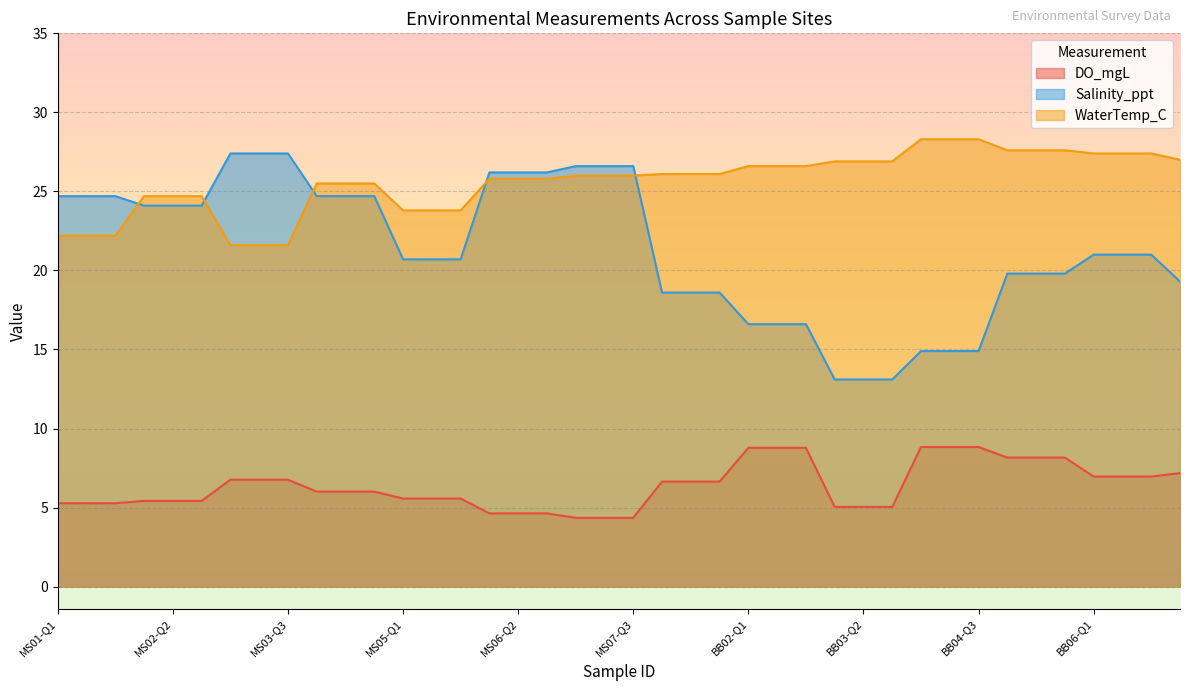

Reading left to right, list all the values displayed in this chart.

DO_mgL: MS01-Q1=5.3	MS01-Q2=5.3	MS01-Q3=5.3	MS02-Q1=5.4	MS02-Q2=5.4	MS02-Q3=5.4	MS03-Q1=6.8	MS03-Q2=6.8	MS03-Q3=6.8	MS04-Q1=6.0	MS04-Q2=6.0	MS04-Q3=6.0	MS05-Q1=5.6	MS05-Q2=5.6	MS05-Q3=5.6	MS06-Q1=4.6	MS06-Q2=4.6	MS06-Q3=4.6	MS07-Q1=4.3	MS07-Q2=4.3	MS07-Q3=4.3	BB01-Q1=6.6	BB01-Q2=6.6	BB01-Q3=6.6	BB02-Q1=8.8	BB02-Q2=8.8	BB02-Q3=8.8	BB03-Q1=5.0	BB03-Q2=5.0	BB03-Q3=5.0	BB04-Q1=8.8	BB04-Q2=8.8	BB04-Q3=8.8	BB05-Q1=8.2	BB05-Q2=8.2	BB05-Q3=8.2	BB06-Q1=7.0	BB06-Q2=7.0	BB06-Q3=7.0	BB07-Q1=7.2
Salinity_ppt: MS01-Q1=24.7	MS01-Q2=24.7	MS01-Q3=24.7	MS02-Q1=24.1	MS02-Q2=24.1	MS02-Q3=24.1	MS03-Q1=27.4	MS03-Q2=27.4	MS03-Q3=27.4	MS04-Q1=24.7	MS04-Q2=24.7	MS04-Q3=24.7	MS05-Q1=20.7	MS05-Q2=20.7	MS05-Q3=20.7	MS06-Q1=26.2	MS06-Q2=26.2	MS06-Q3=26.2	MS07-Q1=26.6	MS07-Q2=26.6	MS07-Q3=26.6	BB01-Q1=18.6	BB01-Q2=18.6	BB01-Q3=18.6	BB02-Q1=16.6	BB02-Q2=16.6	BB02-Q3=16.6	BB03-Q1=13.1	BB03-Q2=13.1	BB03-Q3=13.1	BB04-Q1=14.9	BB04-Q2=14.9	BB04-Q3=14.9	BB05-Q1=19.8	BB05-Q2=19.8	BB05-Q3=19.8	BB06-Q1=21.0	BB06-Q2=21.0	BB06-Q3=21.0	BB07-Q1=19.3
WaterTemp_C: MS01-Q1=22.2	MS01-Q2=22.2	MS01-Q3=22.2	MS02-Q1=24.7	MS02-Q2=24.7	MS02-Q3=24.7	MS03-Q1=21.6	MS03-Q2=21.6	MS03-Q3=21.6	MS04-Q1=25.5	MS04-Q2=25.5	MS04-Q3=25.5	MS05-Q1=23.8	MS05-Q2=23.8	MS05-Q3=23.8	MS06-Q1=25.8	MS06-Q2=25.8	MS06-Q3=25.8	MS07-Q1=26.0	MS07-Q2=26.0	MS07-Q3=26.0	BB01-Q1=26.1	BB01-Q2=26.1	BB01-Q3=26.1	BB02-Q1=26.6	BB02-Q2=26.6	BB02-Q3=26.6	BB03-Q1=26.9	BB03-Q2=26.9	BB03-Q3=26.9	BB04-Q1=28.3	BB04-Q2=28.3	BB04-Q3=28.3	BB05-Q1=27.6	BB05-Q2=27.6	BB05-Q3=27.6	BB06-Q1=27.4	BB06-Q2=27.4	BB06-Q3=27.4	BB07-Q1=27.0